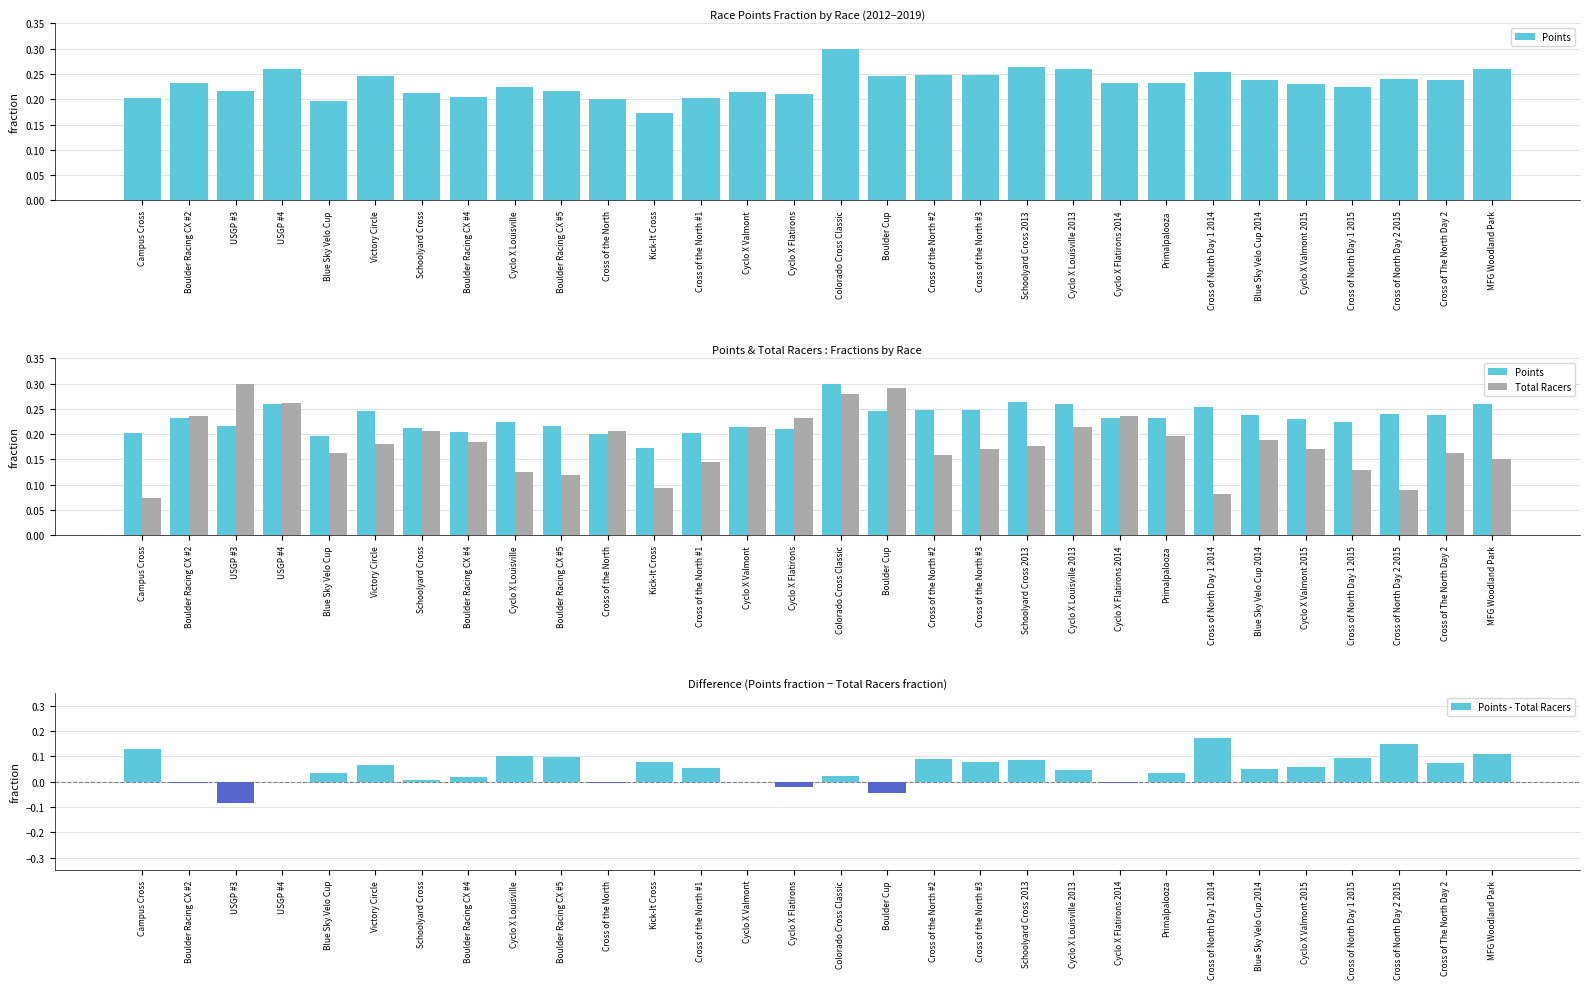

Between Cyclo X Louisville 2013 and Cyclo X Flatirons 2014, which series saw the biggest shift?

Points - Total Racers